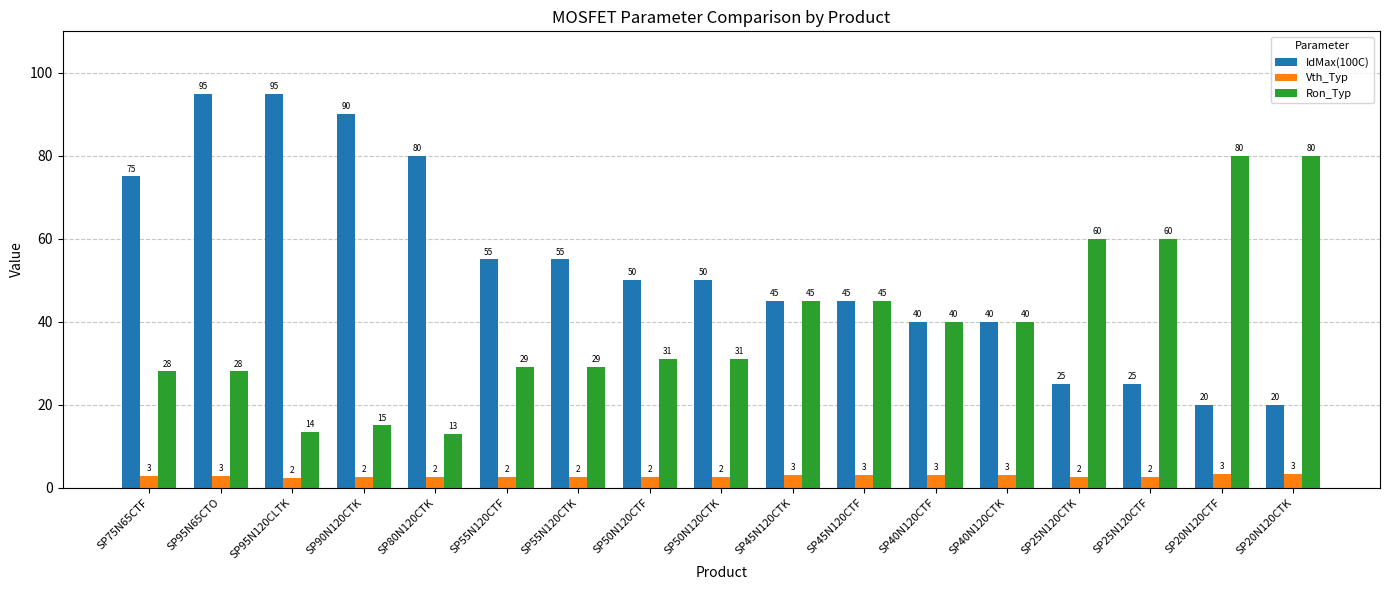

The value of Ron_Typ at SP75N65CTF is 28.0. True or false?

True